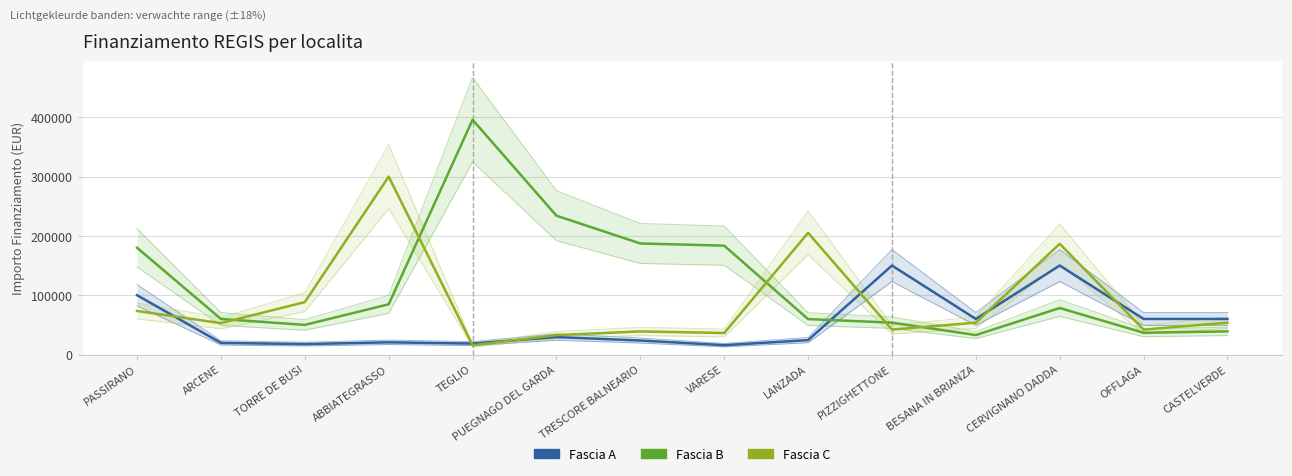

At which label does Fascia A first exceed 29464?

PASSIRANO